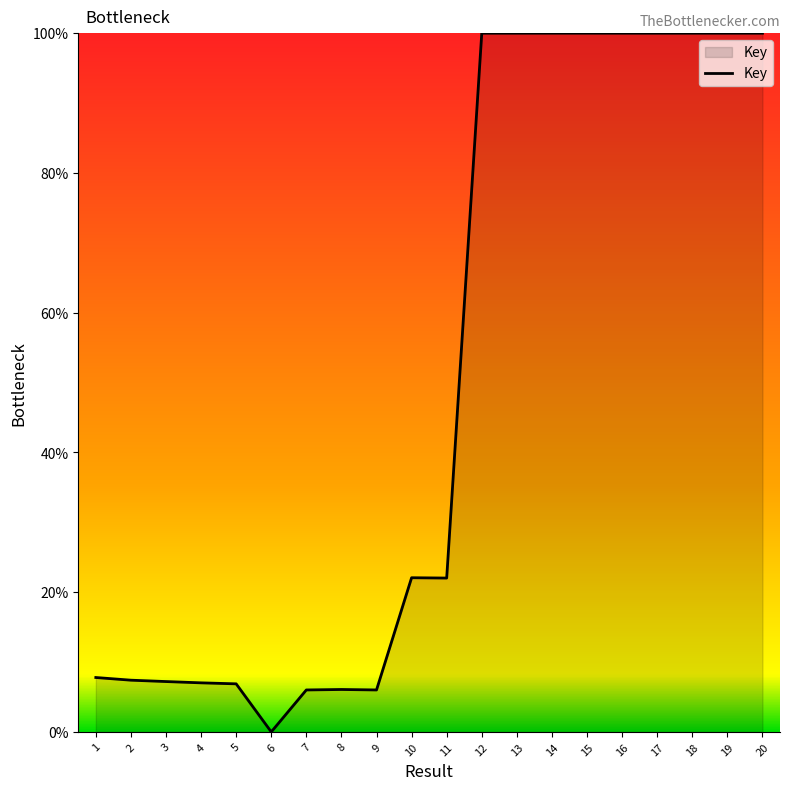

Does the chart display data point markers on the line(s)?

No